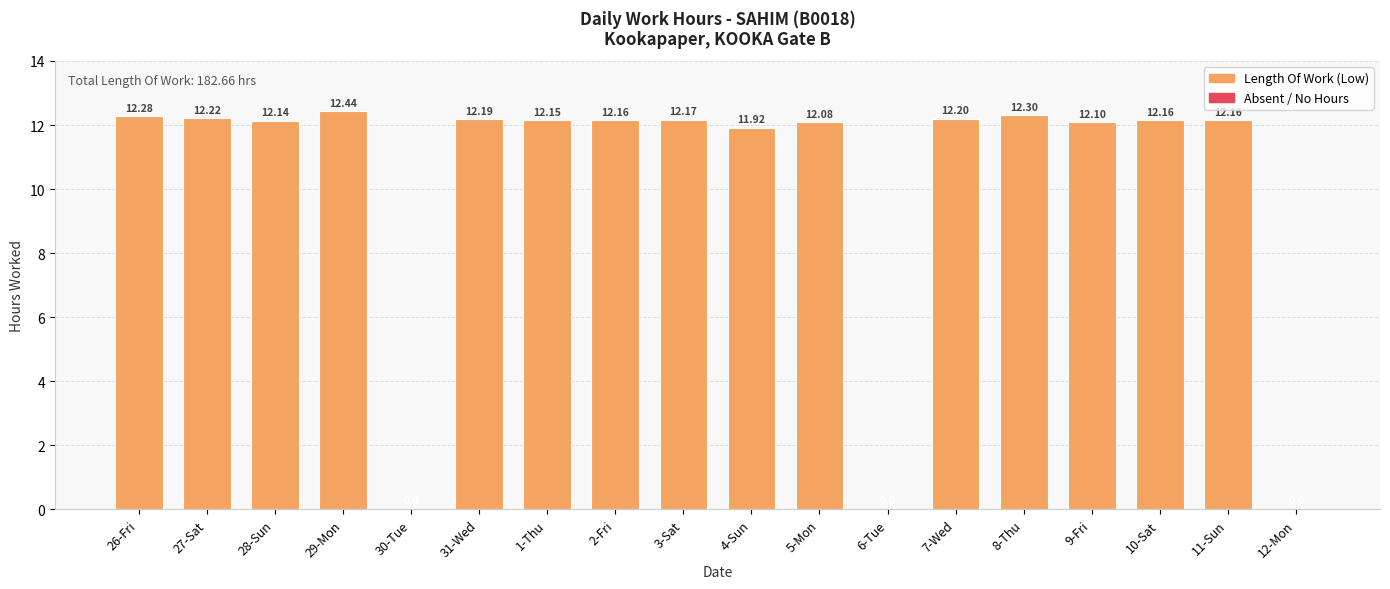

How many values are above zero?

15